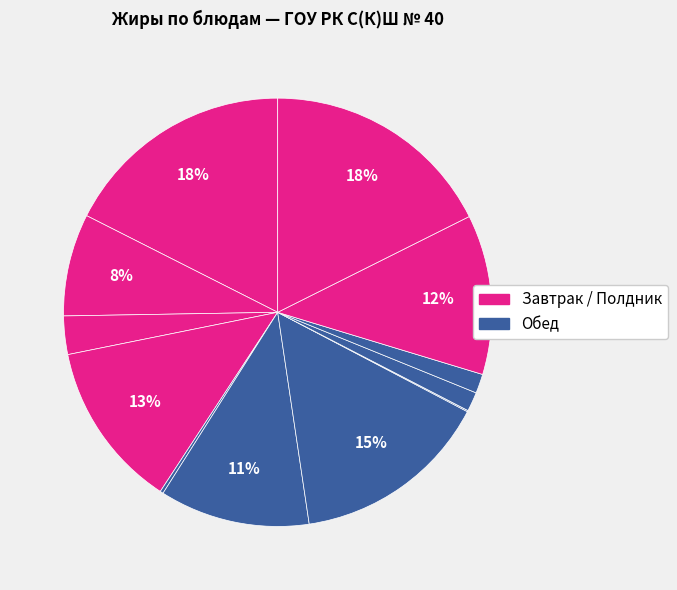

Which slice is the smallest?

Компот